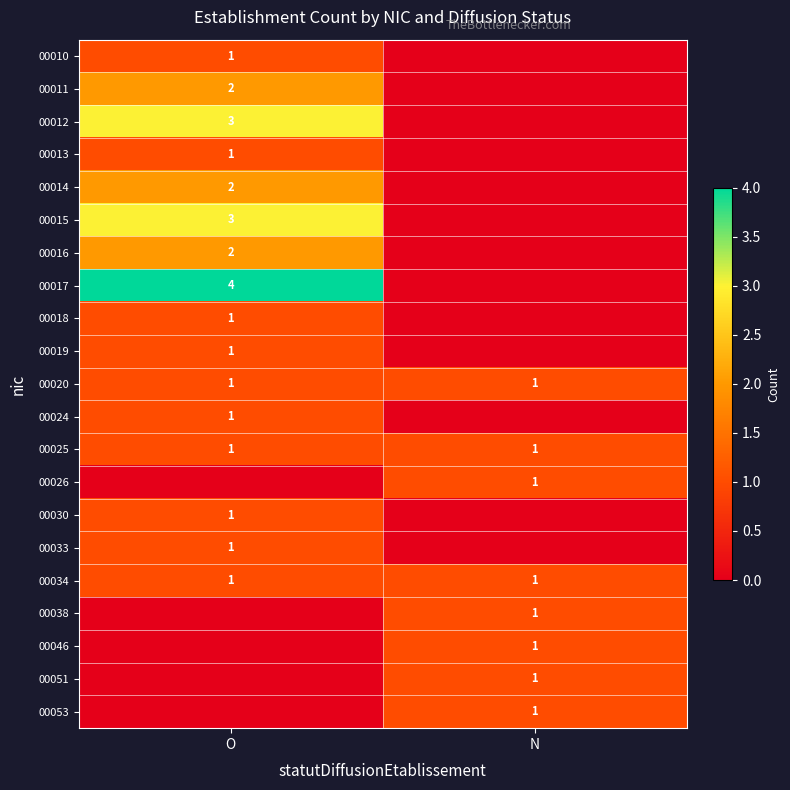

Is the value of 00011 at O greater than the value of 00053 at N?

Yes